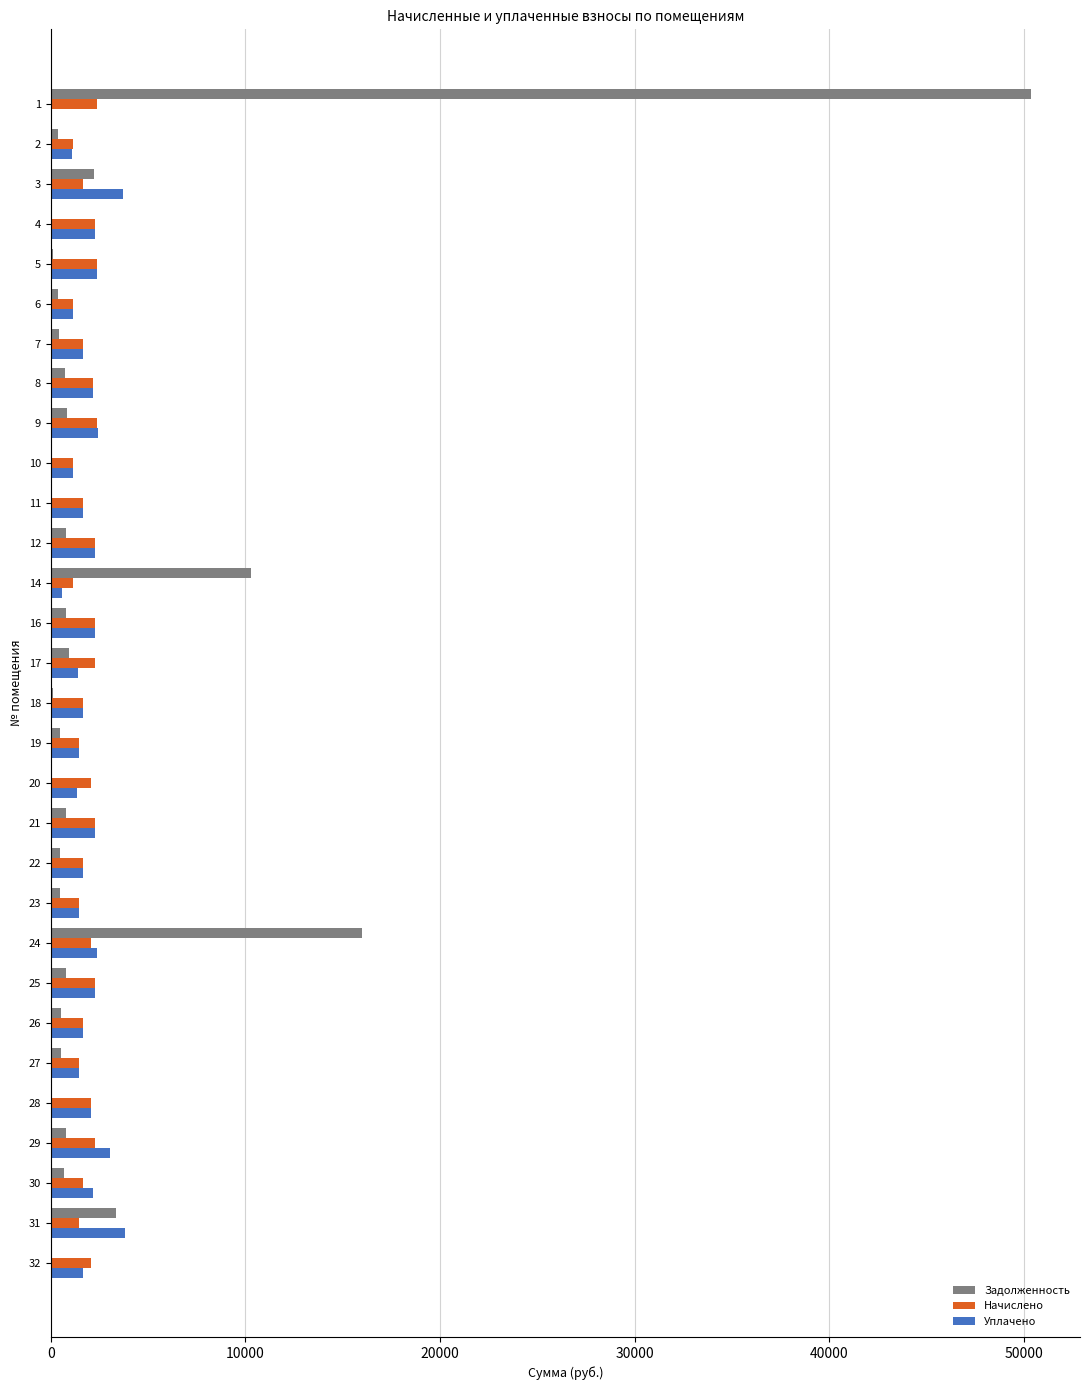

What is the total value across all series at 29?

6079.6